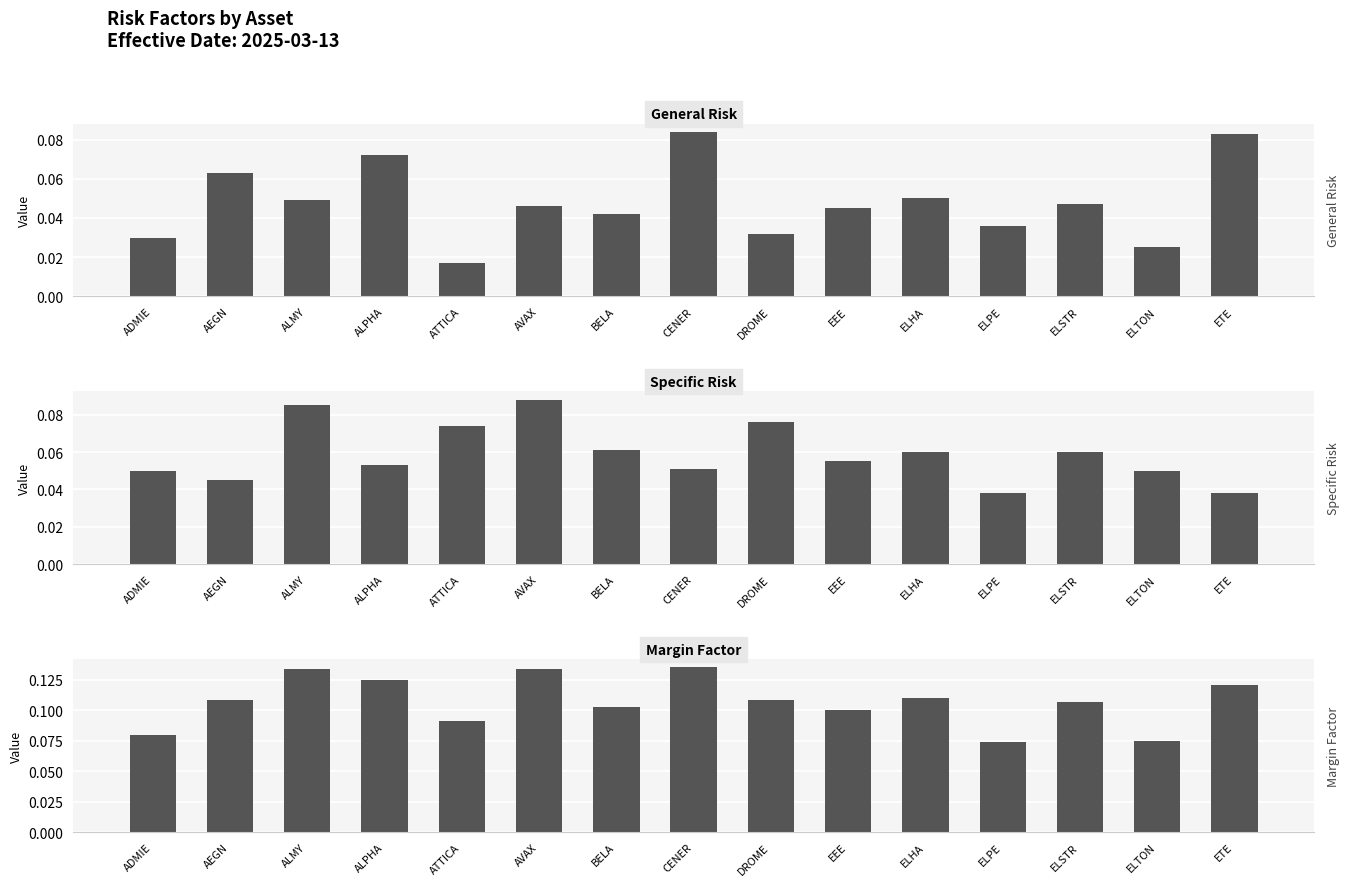

What is the sum of the General Risk values at ELPE and AVAX?

0.1